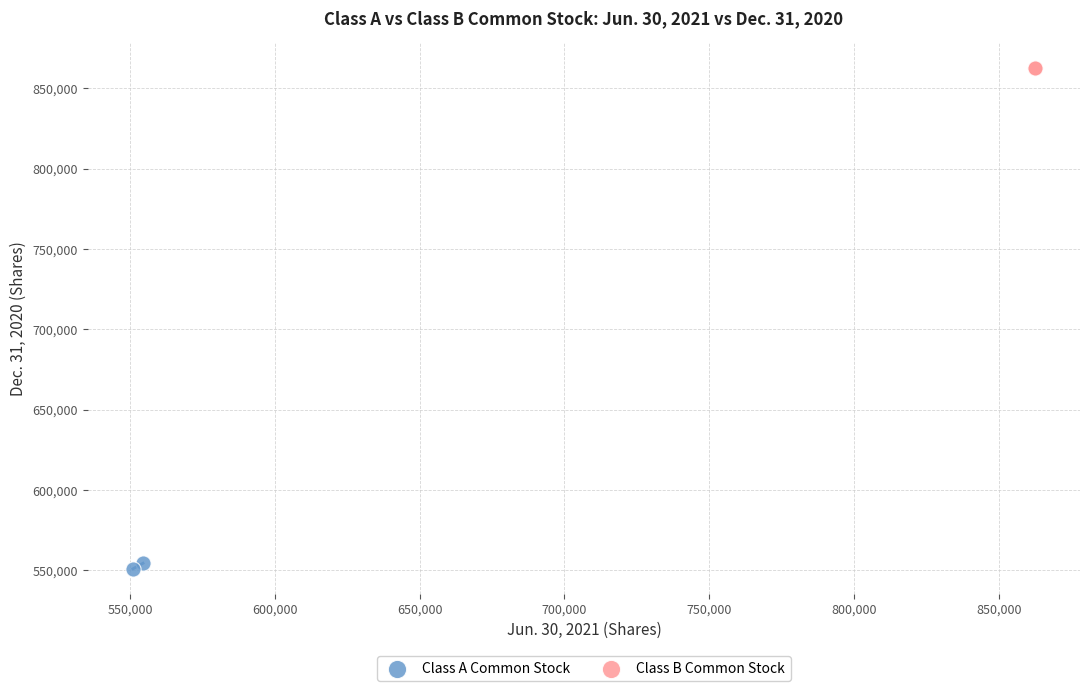

What are all the series names shown in the legend?

Class A Common Stock, Class B Common Stock